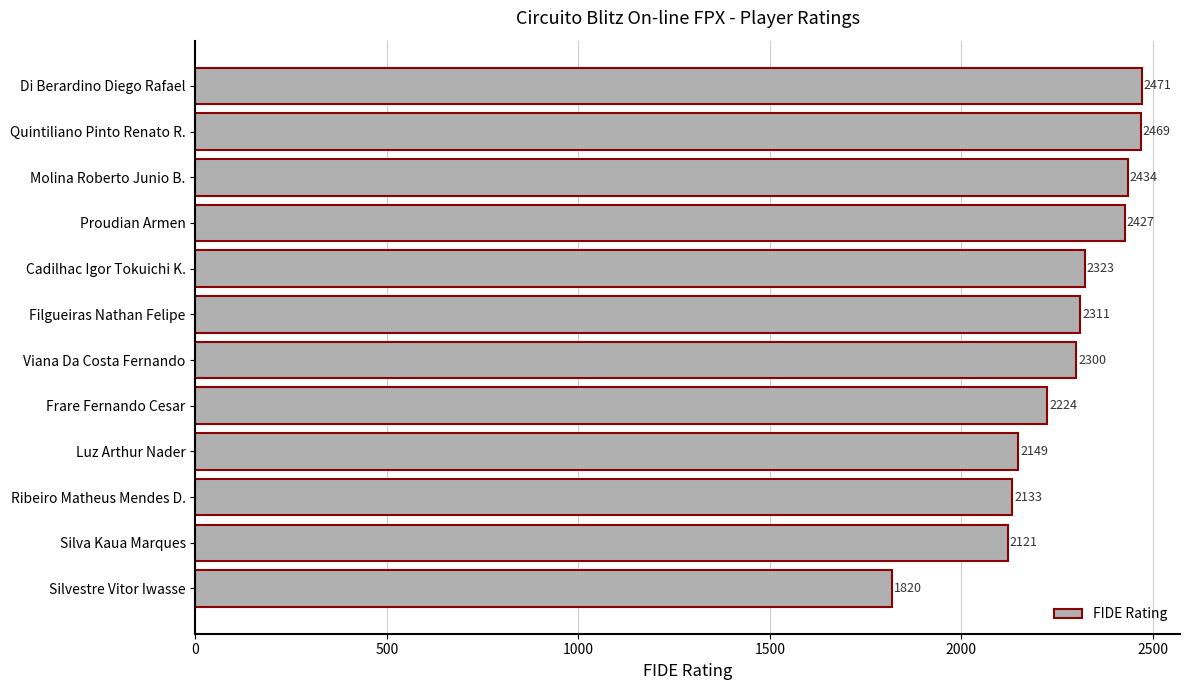

True or false: the data shows 2224 at Frare Fernando Cesar.

True